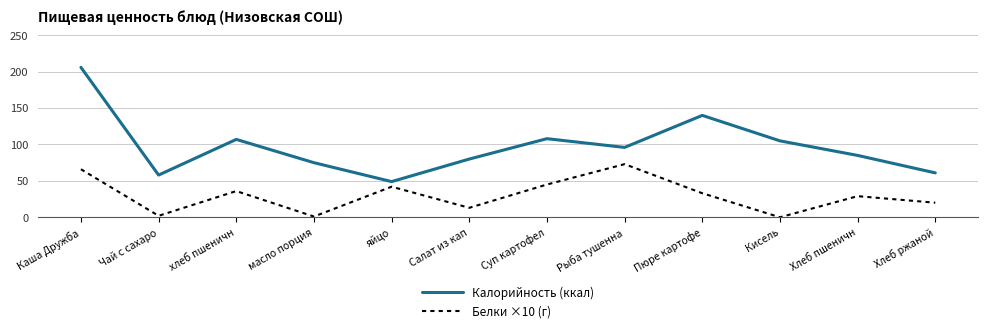

Count the number of data series in this chart.

2